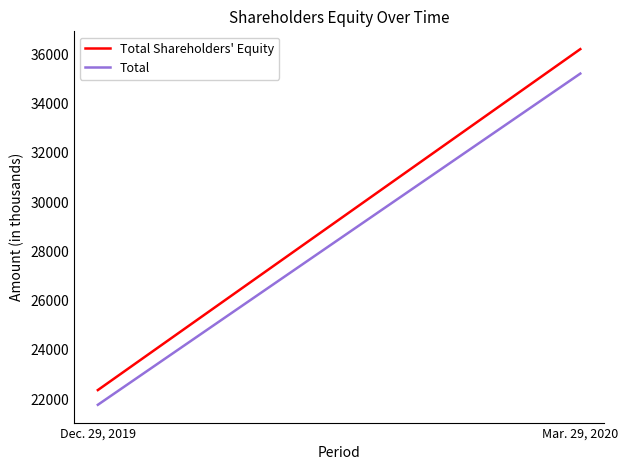

What is the difference between the Total values at Mar. 29, 2020 and Dec. 29, 2019?

13448